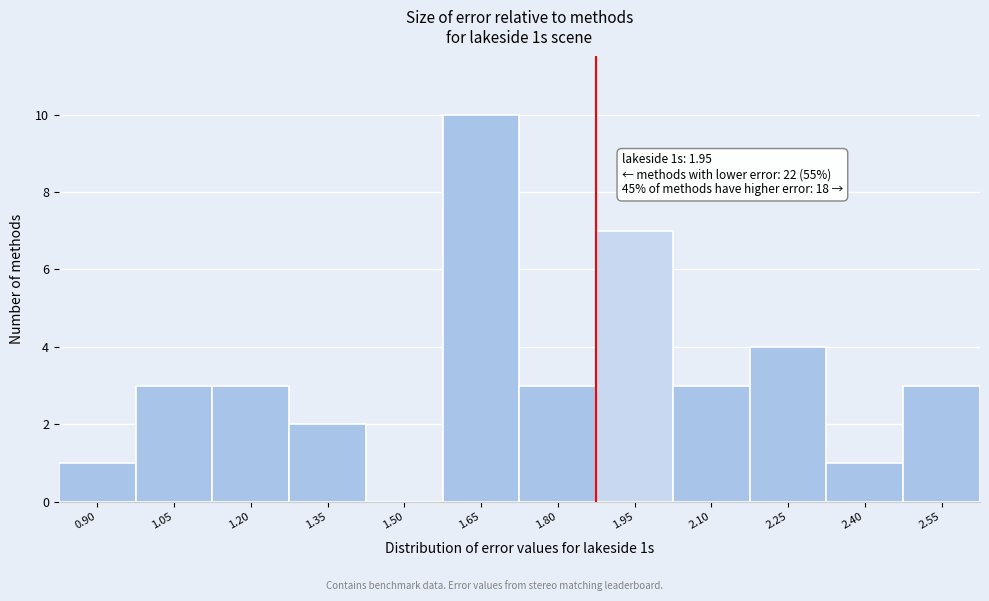

Reading left to right, what are all the values shown in this chart?

0.90=1	1.05=3	1.20=3	1.35=2	1.50=0	1.65=10	1.80=3	1.95=7	2.10=3	2.25=4	2.40=1	2.55=3